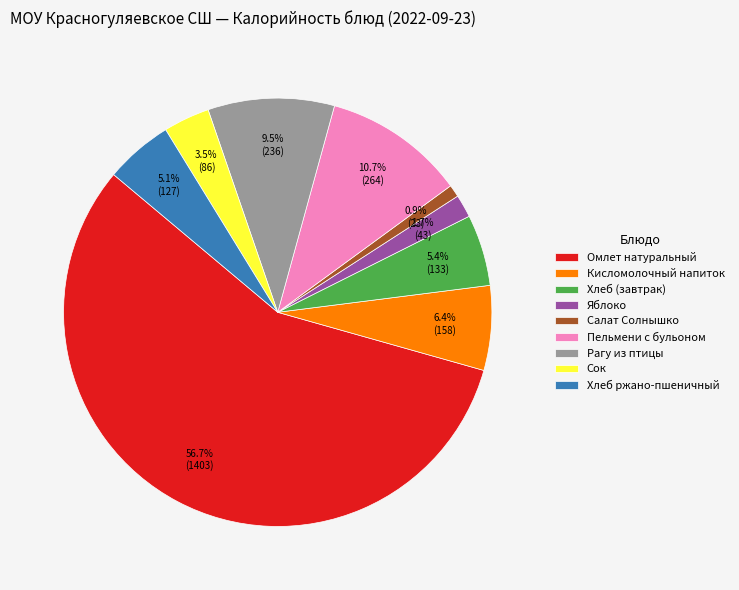

To the nearest percent, what is the average slice percentage?

11%